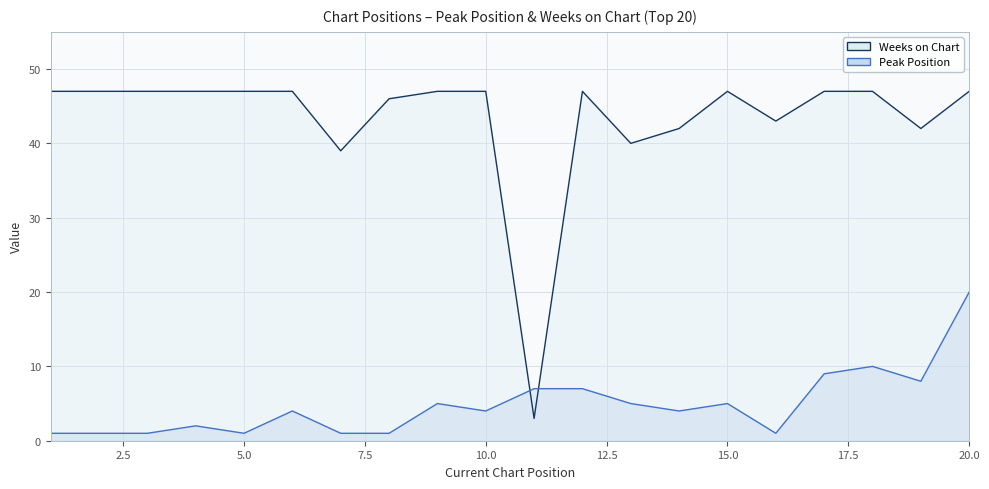

Which series has the largest total across all categories?

Weeks on Chart